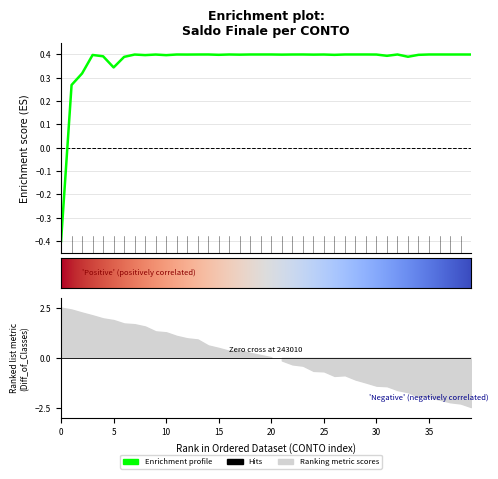

List the labels in order of value, largest first.

243010, 243020, 243111, 243106, 243001, 243005, 245000, 243104, 244002, 243003, 244008, 243008, 245009, 245001, 243000, 240050, 243013, 243101, 245012, 230004, 243200, 240003, 241000, 243100, 243011, 243004, 243002, 244006, 243102, 201030, 240000, 240006, 244000, 202000, 244005, 230001, 230000, 201020, 201010, 201000